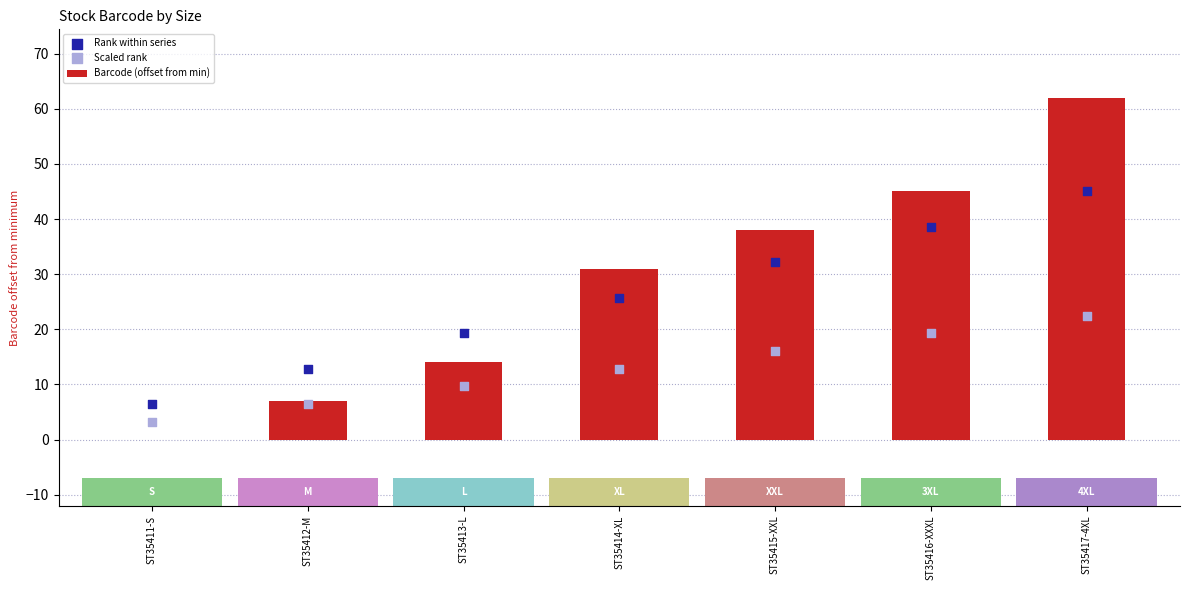

Is the value of Scaled rank at ST35416-XXXL greater than the value of Barcode (offset from min) at ST35411-S?

Yes